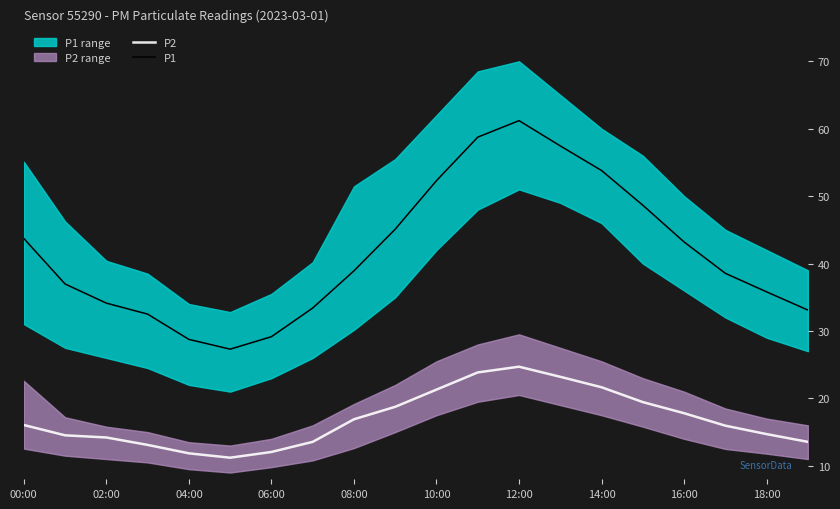

How many data points in P2 are less than 16?

10